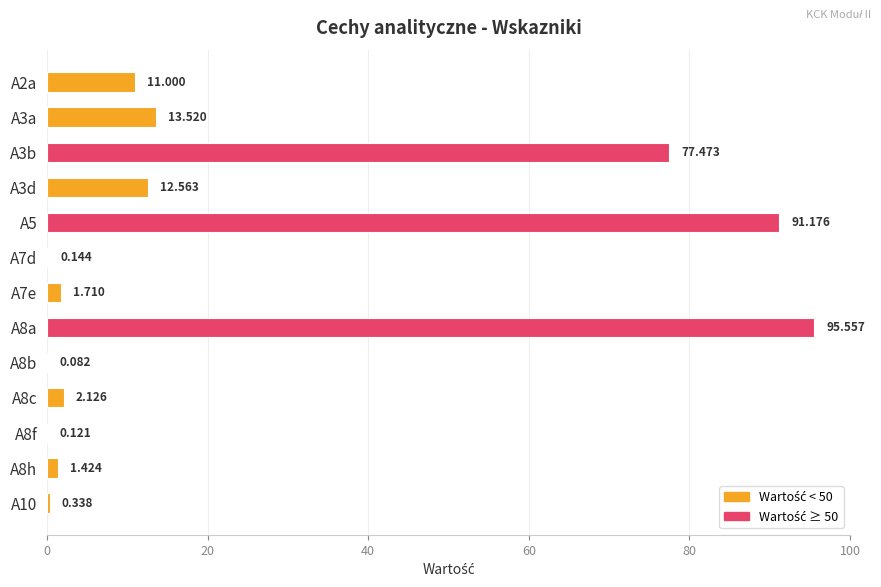

Count the number of values greater than 2.

7